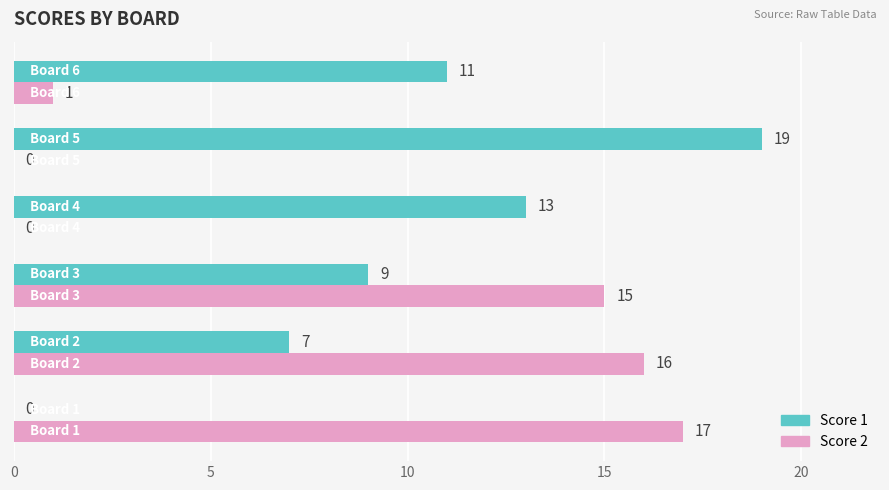

Which series has the largest total across all categories?

Score 1